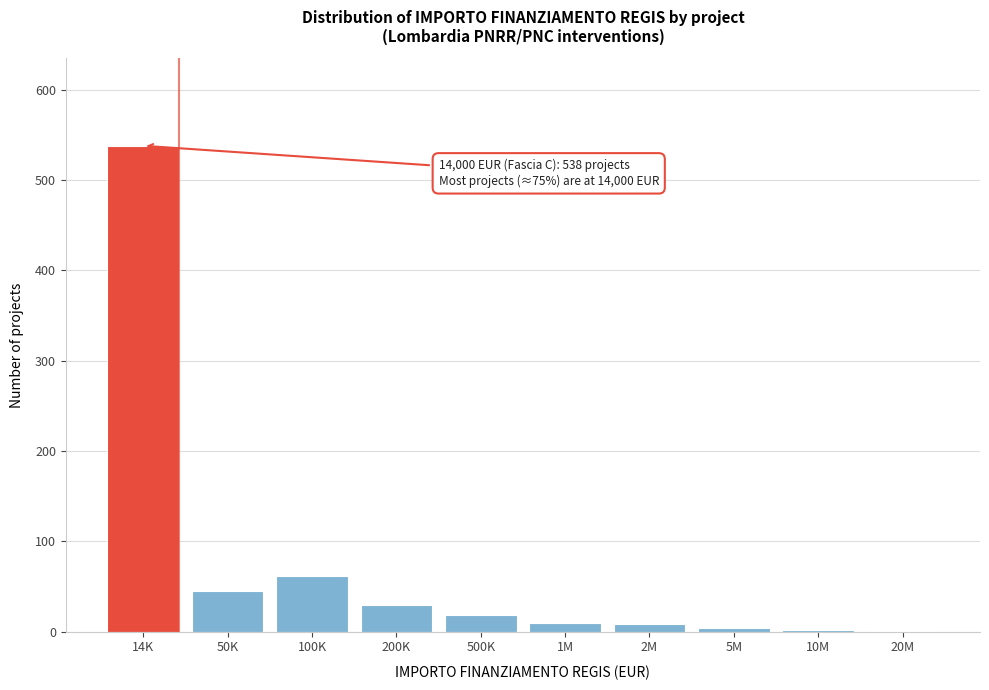

Between 14K and 100K, which is larger?

14K